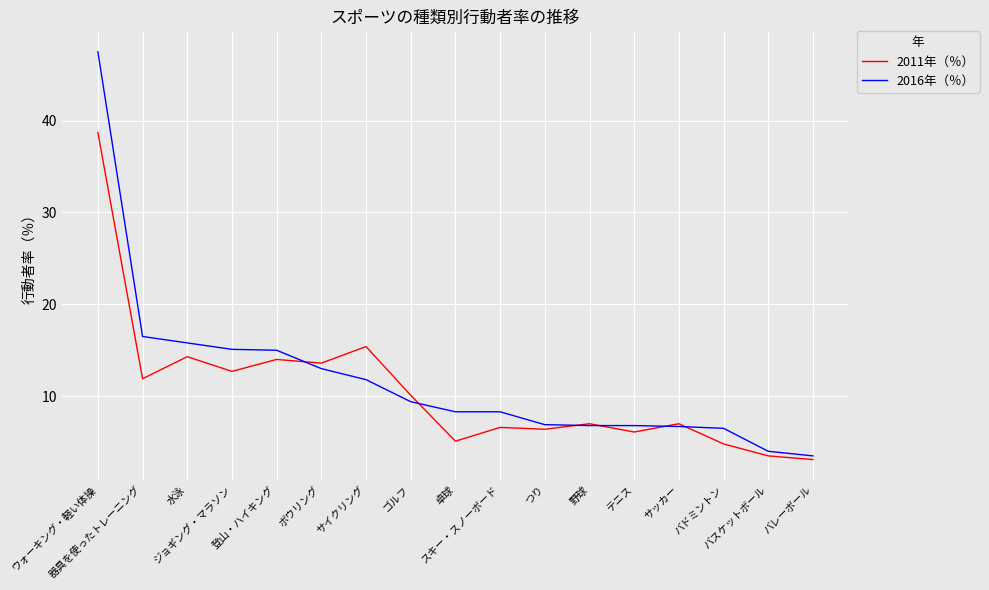

How many lines are shown in the chart?

2